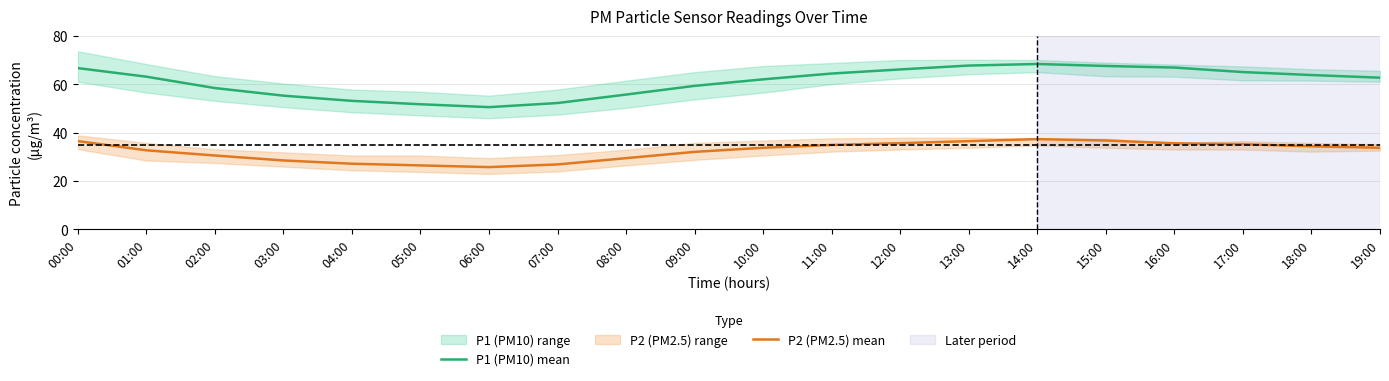

Which series has the largest range (max minus min)?

P1 (PM10) mean